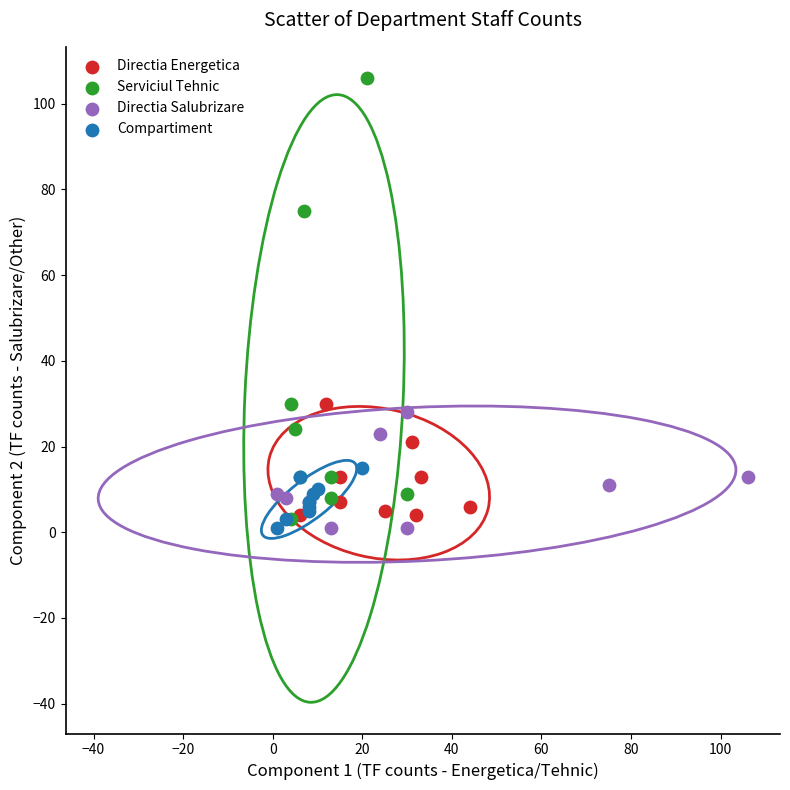

Which series reaches the maximum Y coordinate?

Serviciul Tehnic